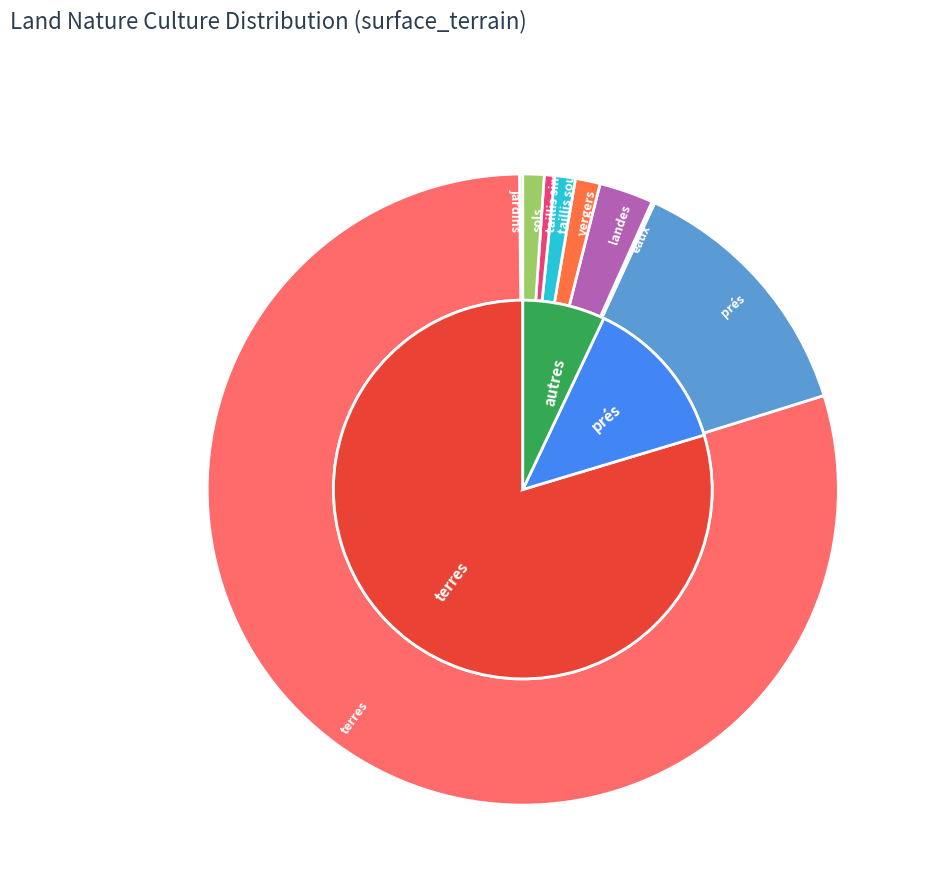

What is the total percentage of eaux and jardins?

0.3%